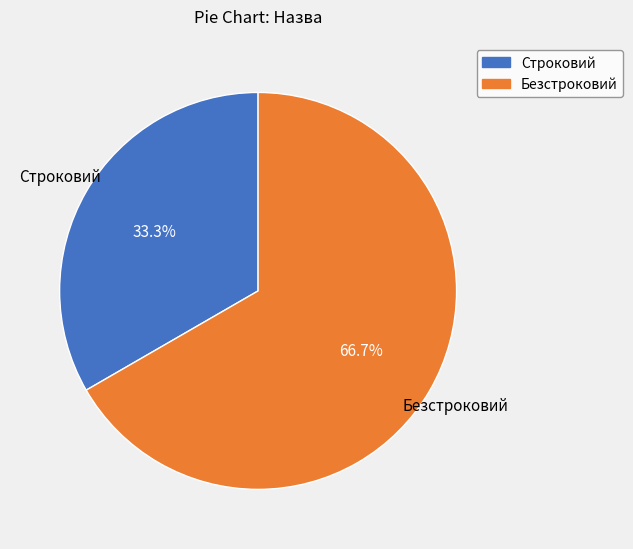

To the nearest percent, what is the combined percentage of Строковий and Безстроковий?

100%